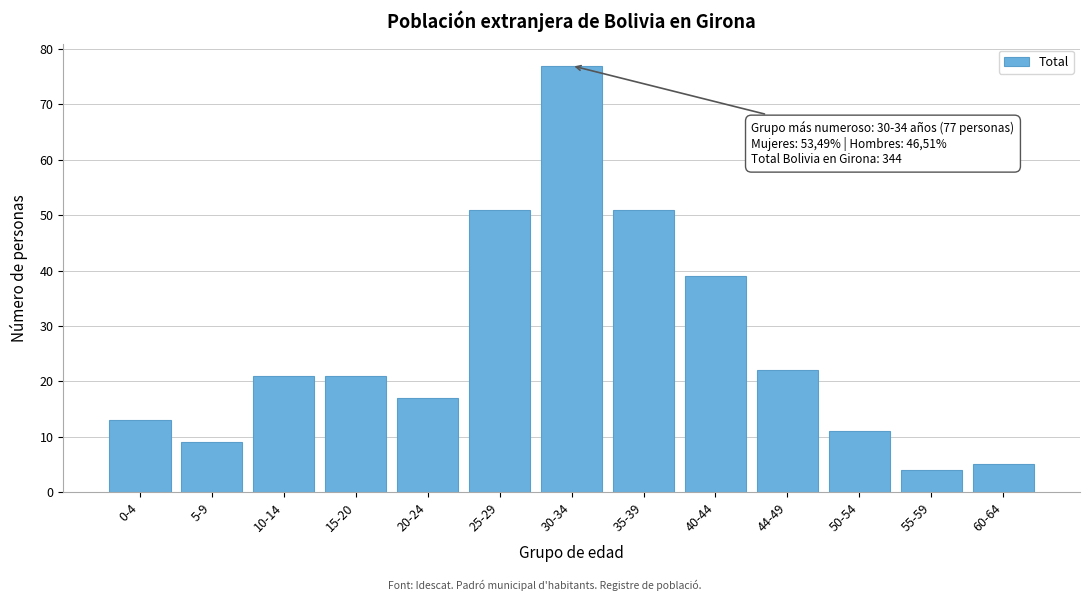

Reading left to right, extract all data points from this chart.

0-4=13	5-9=9	10-14=21	15-20=21	20-24=17	25-29=51	30-34=77	35-39=51	40-44=39	44-49=22	50-54=11	55-59=4	60-64=5